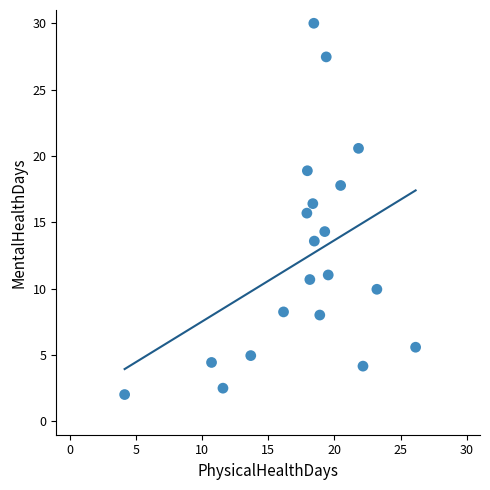

What is the range of X values (max minus min)?

22.0